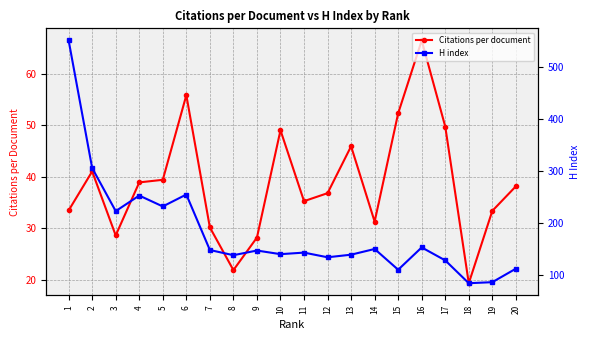

True or false: Citations per document and H index cross at least once.

False